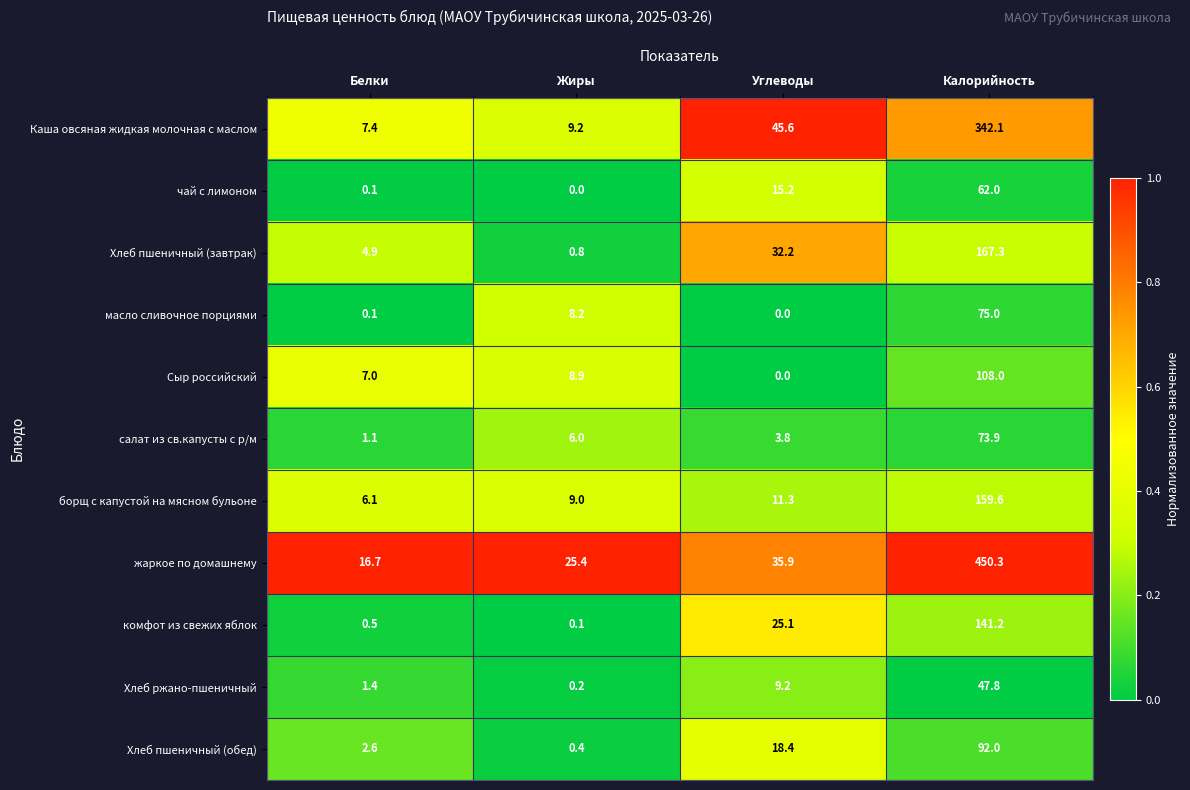

At which category is the sum across all series the highest?

Калорийность